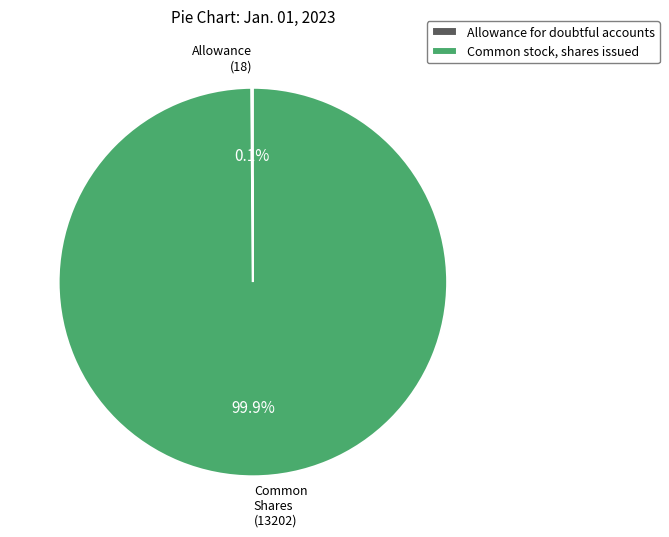

Is there a majority slice in this chart?

Yes